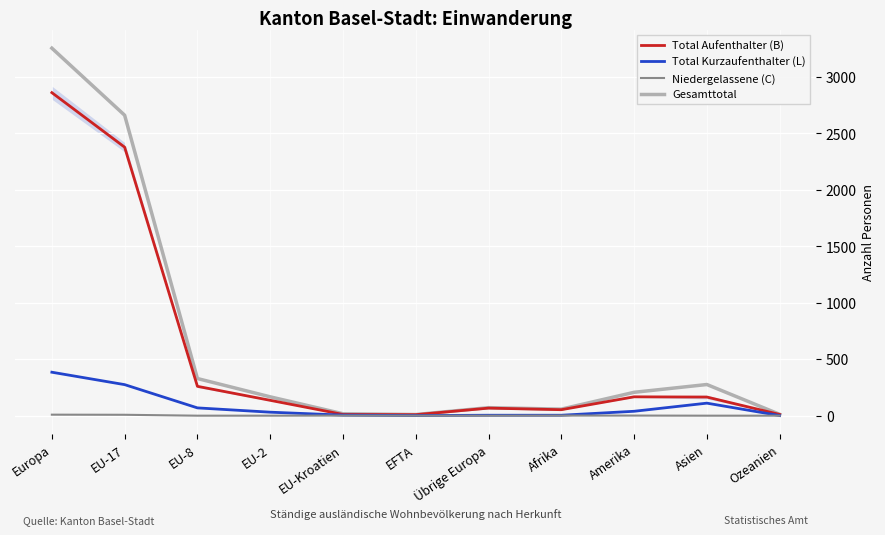

At which category is the sum across all series the highest?

Europa